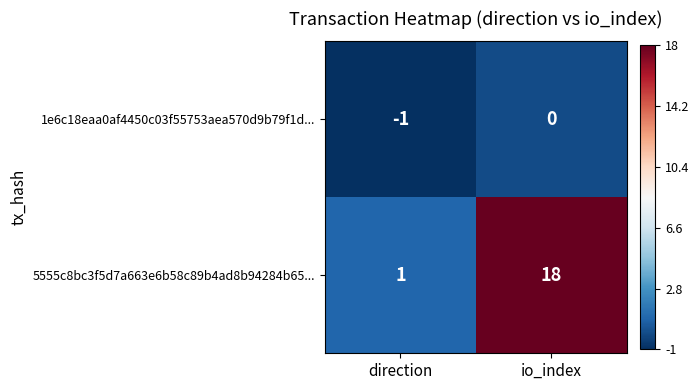

The 5555c8bc3f5d7a663e6b58c89b4ad8b94284b65... series shows 18 at io_index. True or false?

True